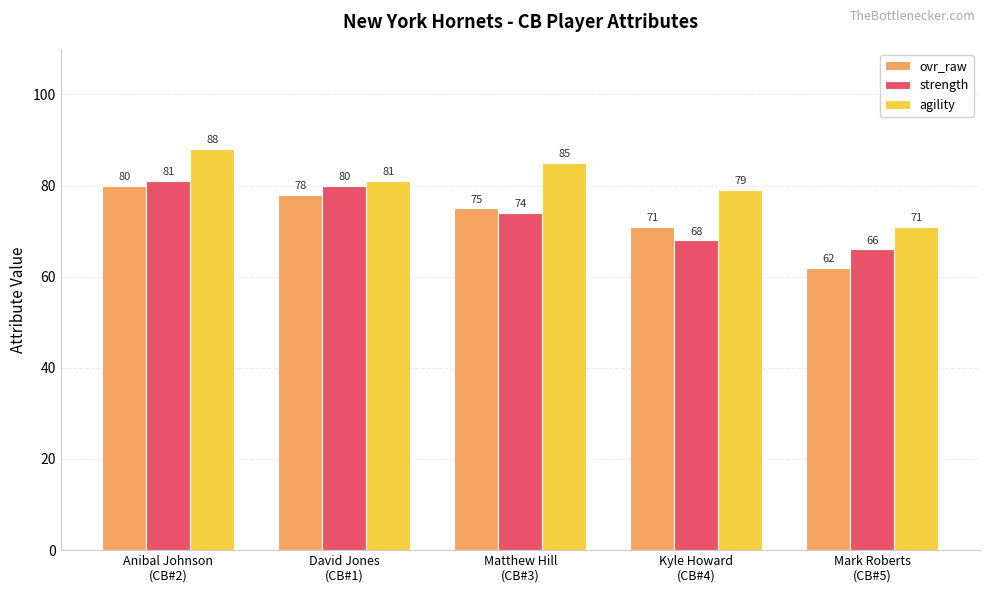

What is the value of the agility bar at the 5th from the left?

71